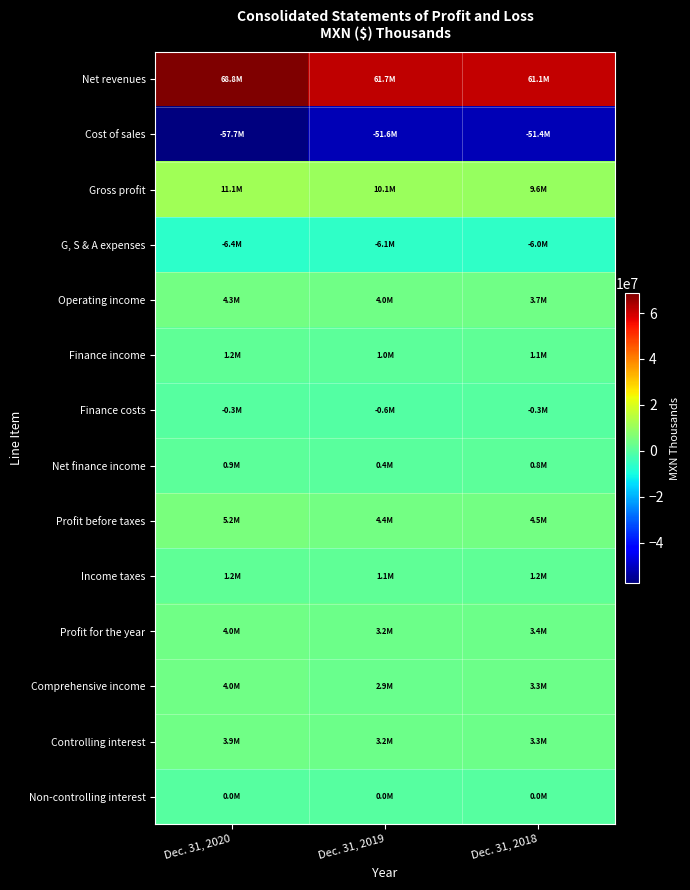

What is the spread (max minus min) of values at Dec. 31, 2020?

126499568